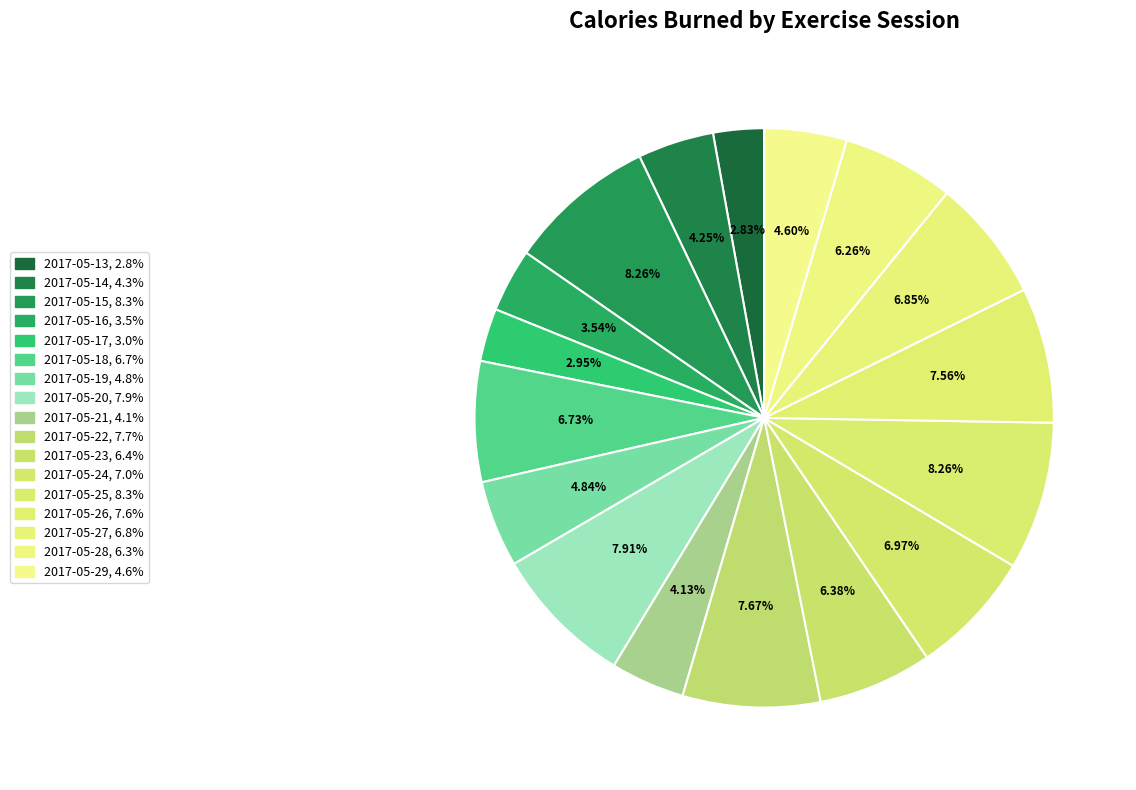

Which slice is the smallest?

2017-05-13